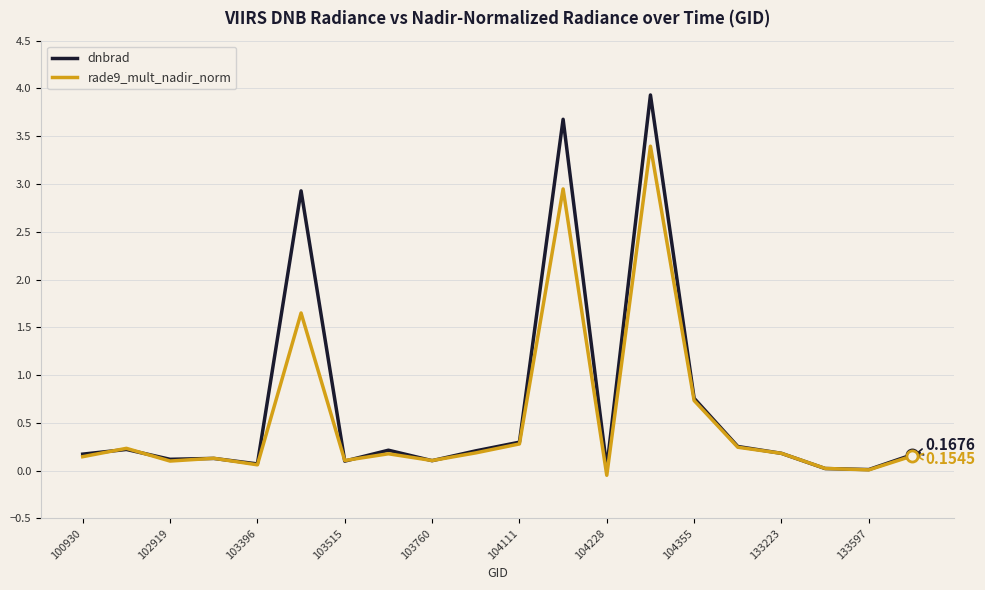

List the series in order of their peak value, lowest first.

rade9_mult_nadir_norm, dnbrad